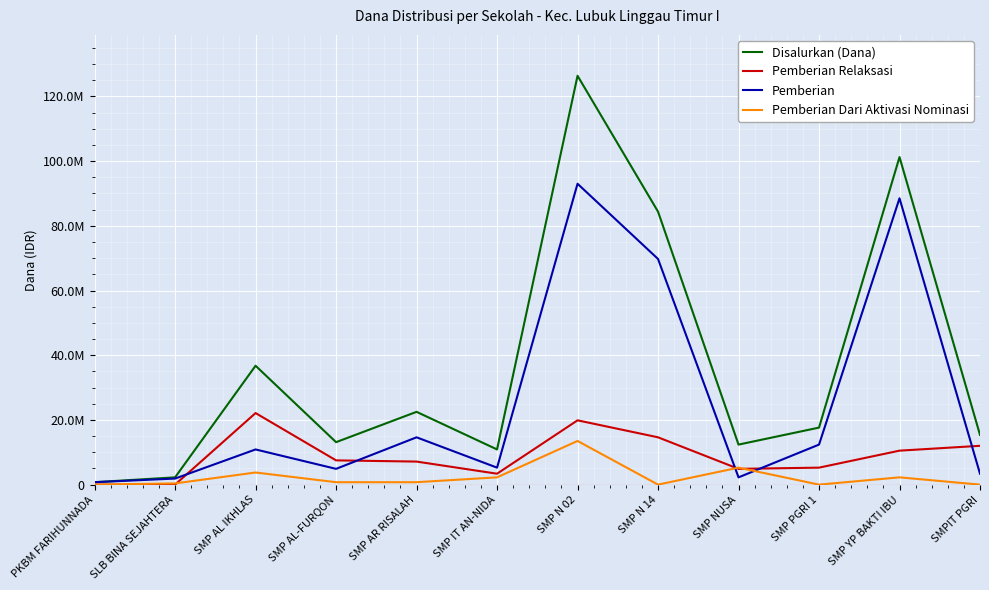

Between SMPIT PGRI and SMP N 14, which is larger?

SMP N 14